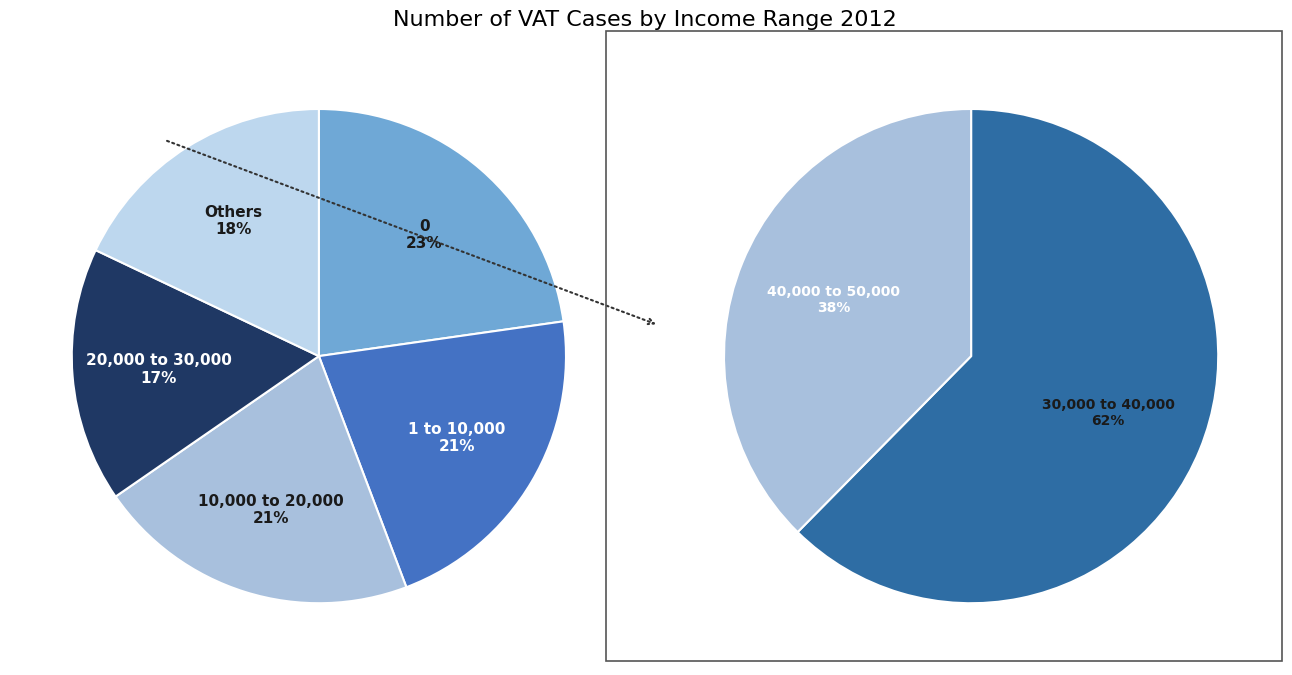

How many segments does this pie chart have?

6